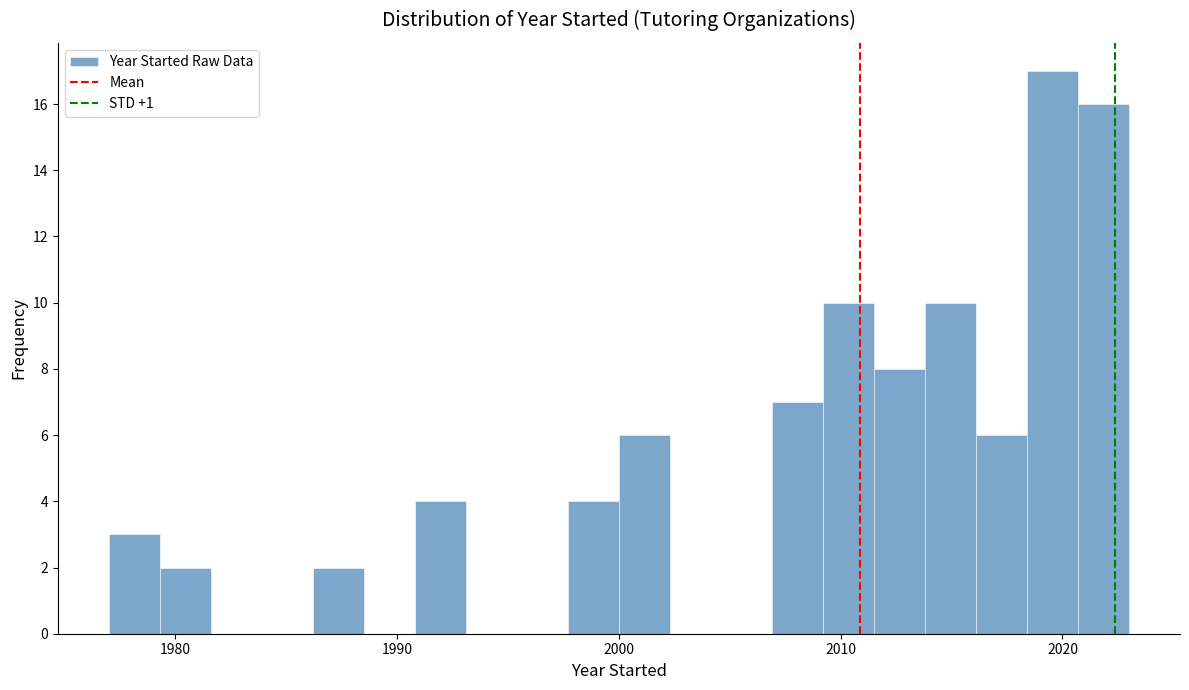

Read against the x-axis, roughly where is the centre of the tallest bar?

2020